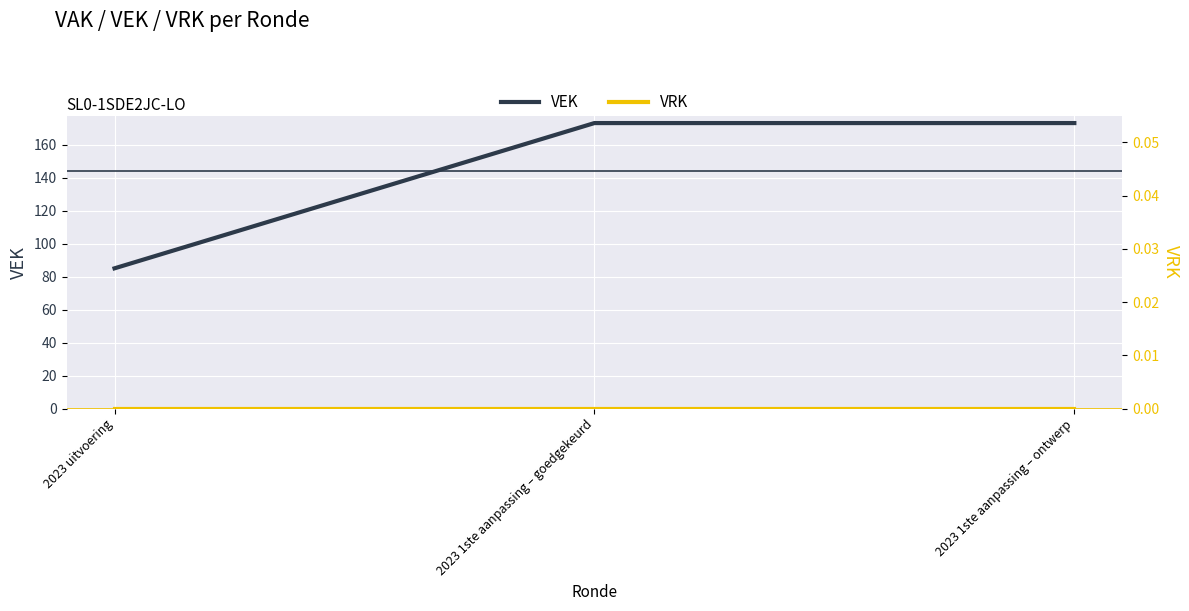

Reading left to right, transcribe all the data shown in this chart.

VEK: 85	173	173
VRK: 0	0	0